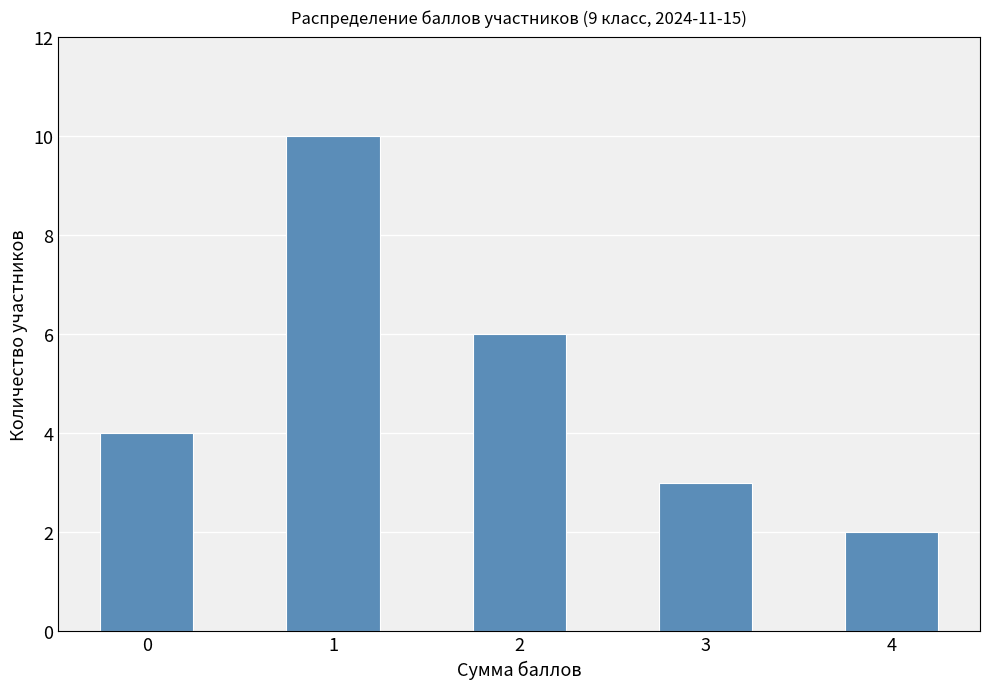

What is the average value?

5